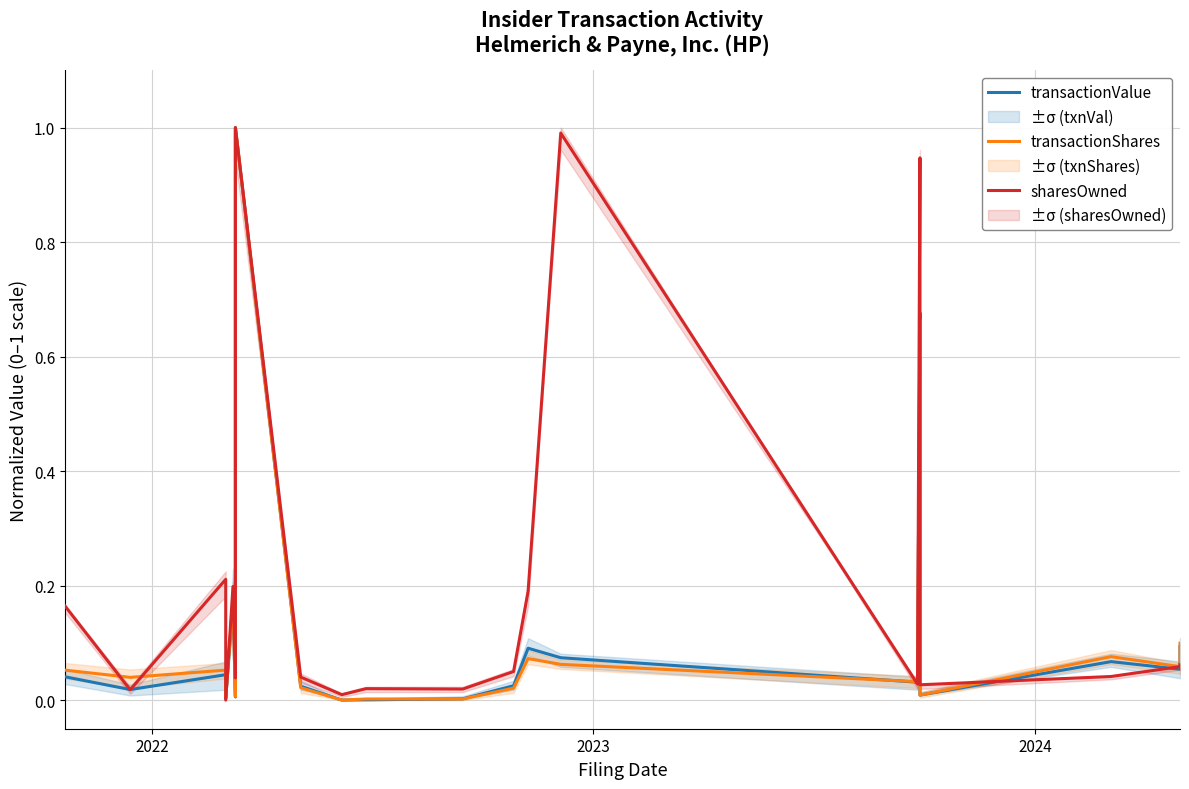

What are all the series names shown in the legend?

transactionValue, transactionShares, sharesOwned